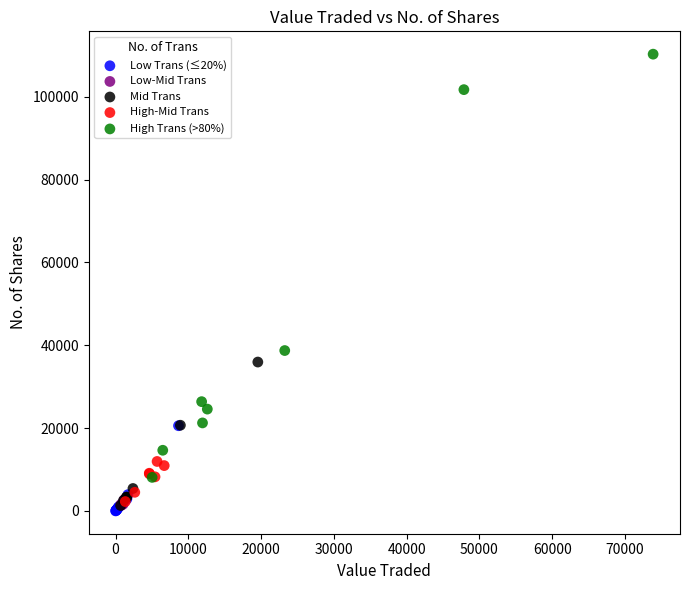

Which series has the largest Y range (max minus min)?

High Trans (>80%)